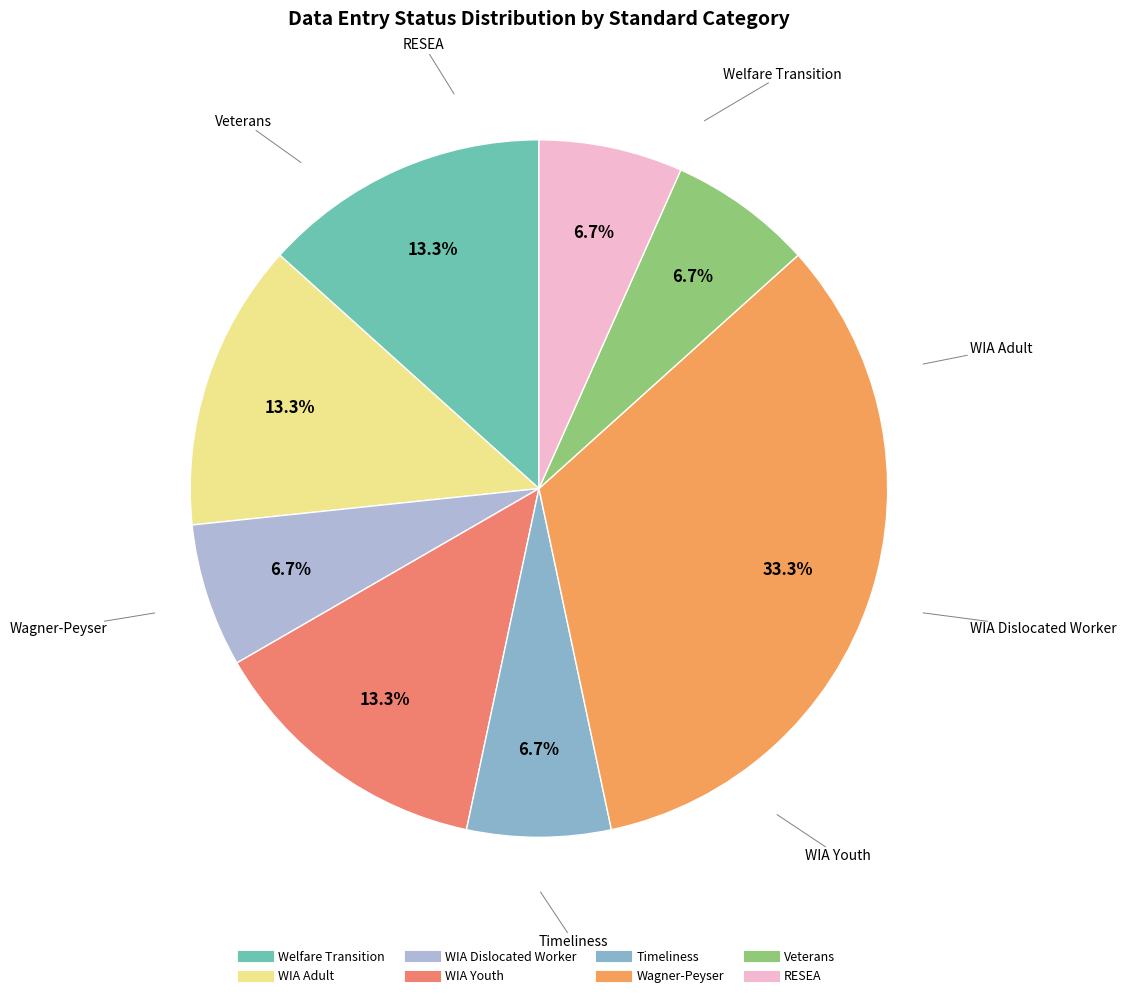

Is there a majority slice in this chart?

No